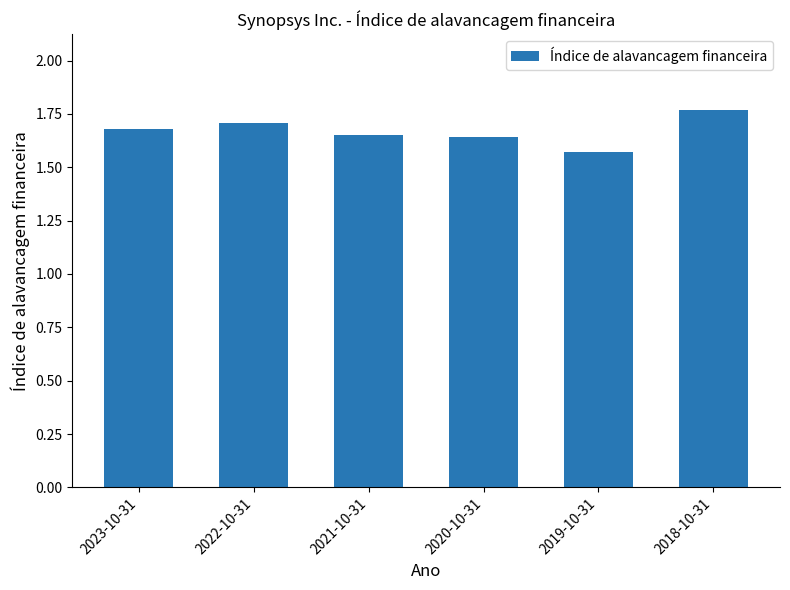

What is the average value?

1.7